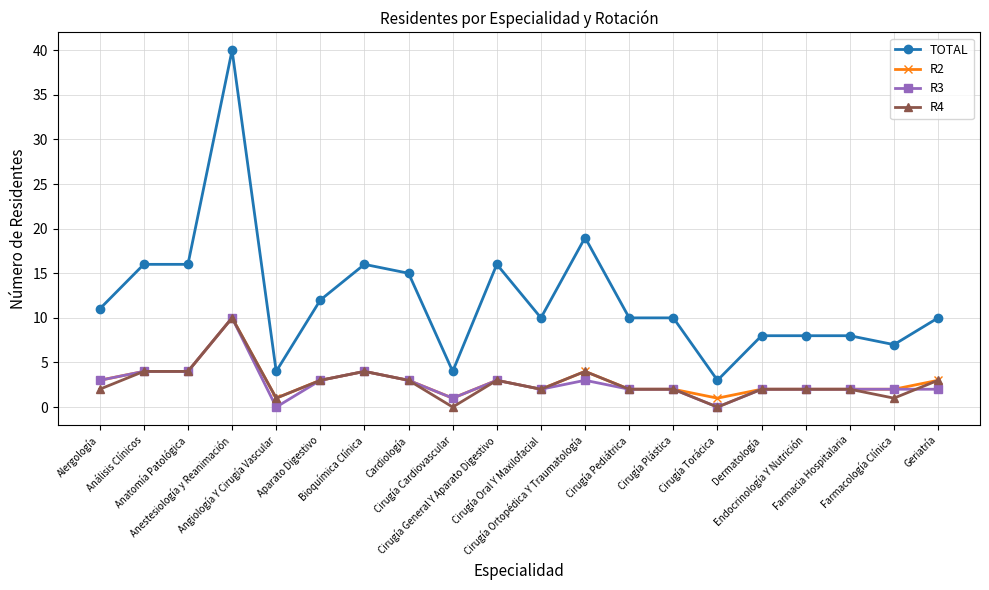

What is the difference between the maximum and second lowest values in the R3 series?

10